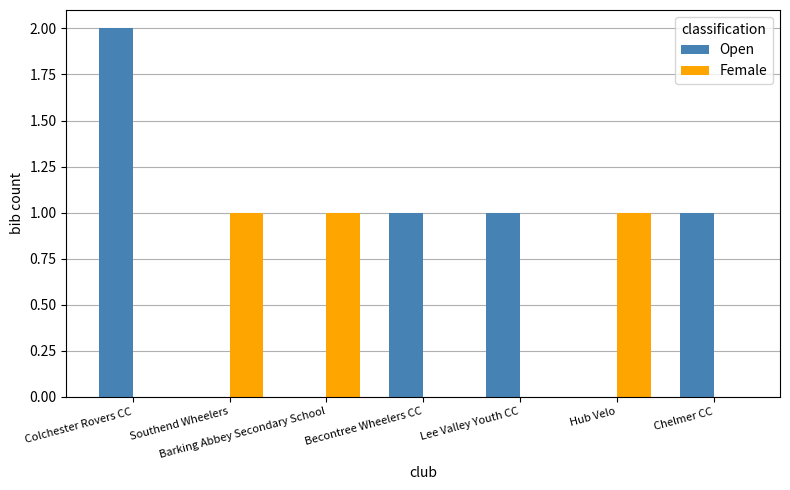

Between Colchester Rovers CC and Hub Velo, which series saw the biggest shift?

Open